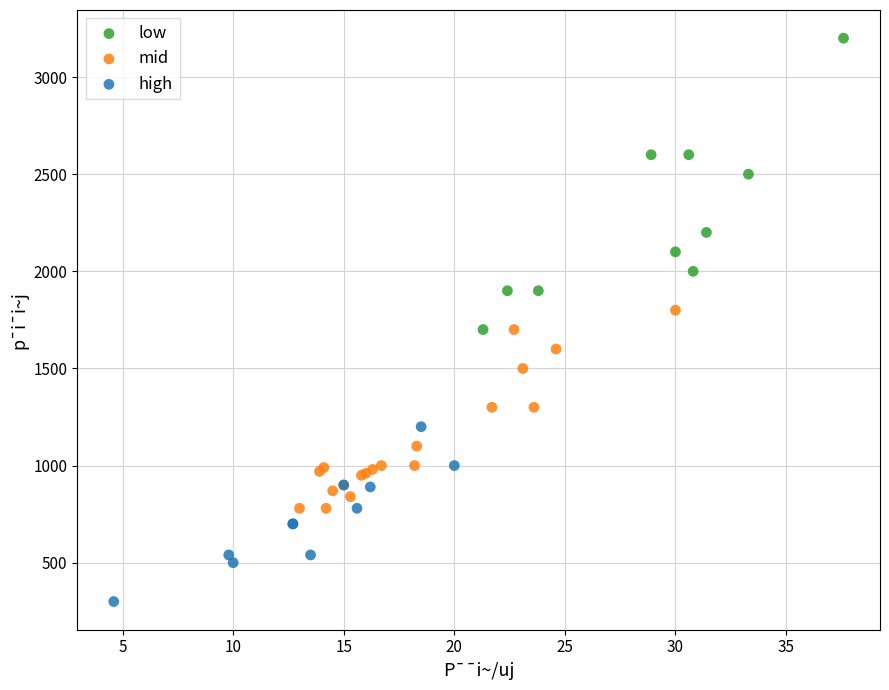

Which series reaches the minimum Y coordinate?

high